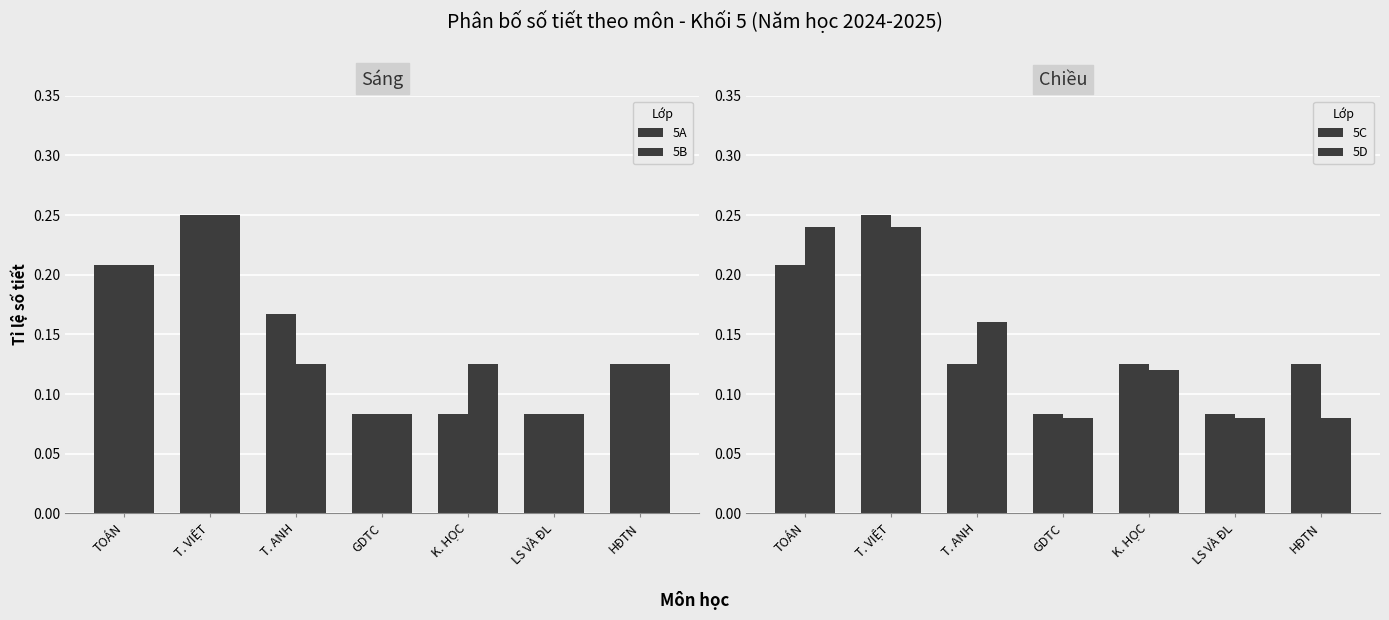

What is the difference between the maximum and minimum values in the 5B series?

0.2